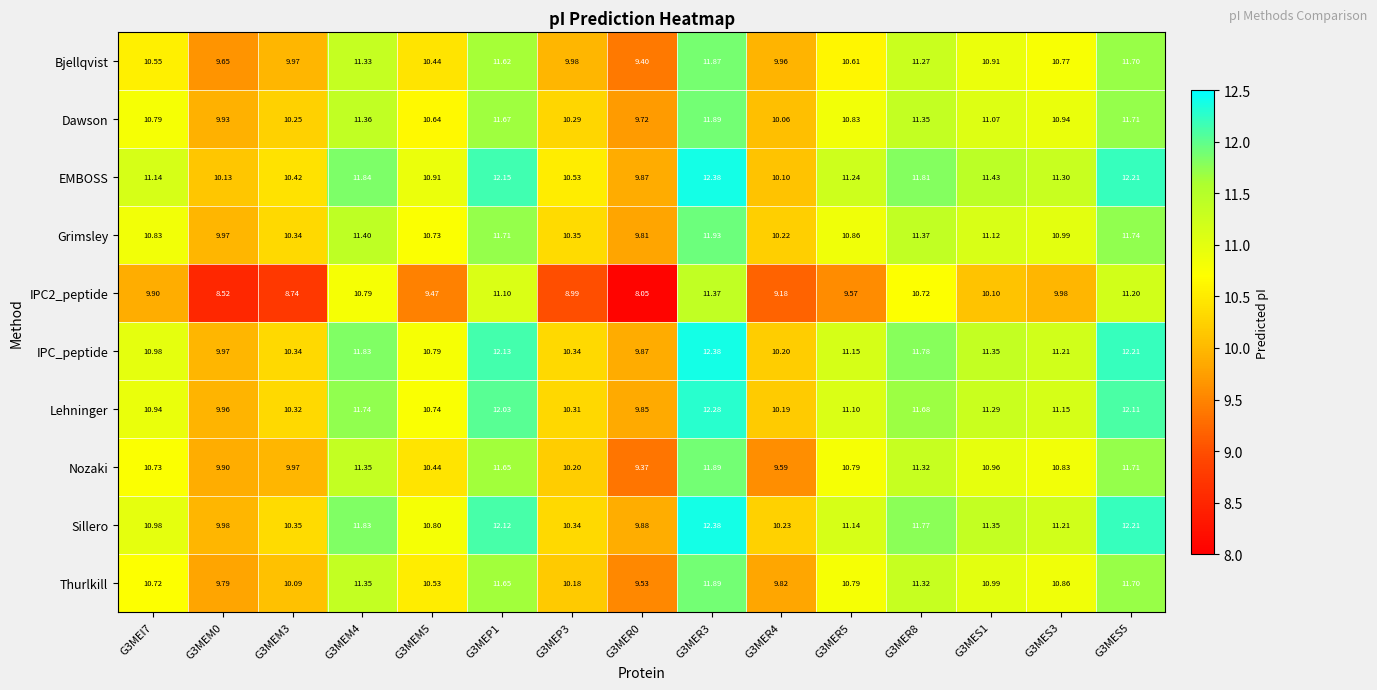

At how many categories does at least one series exceed 9?

15